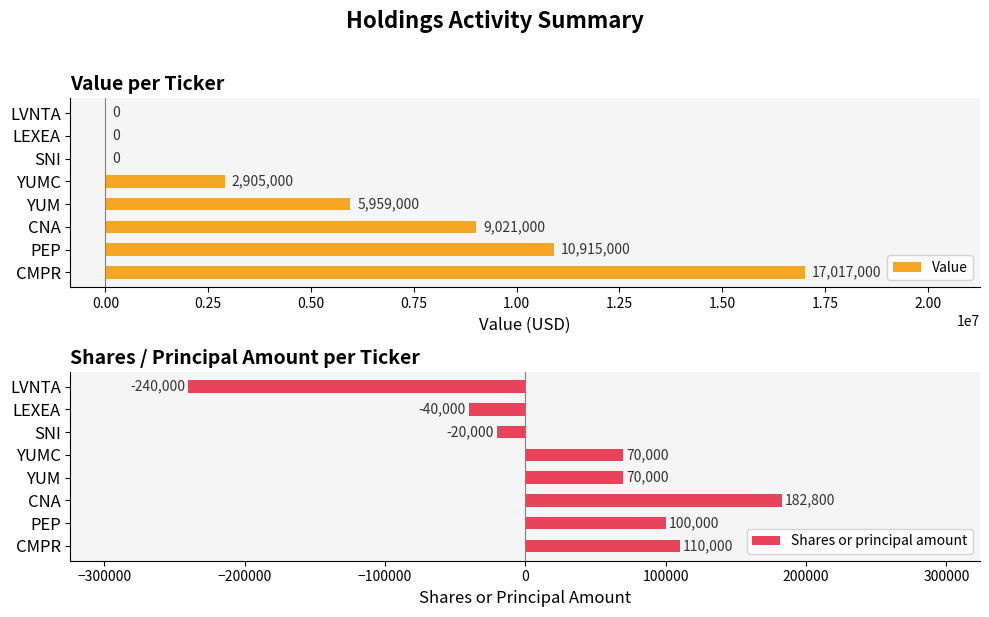

What is the lowest value of the Shares or principal amount series?

-240000